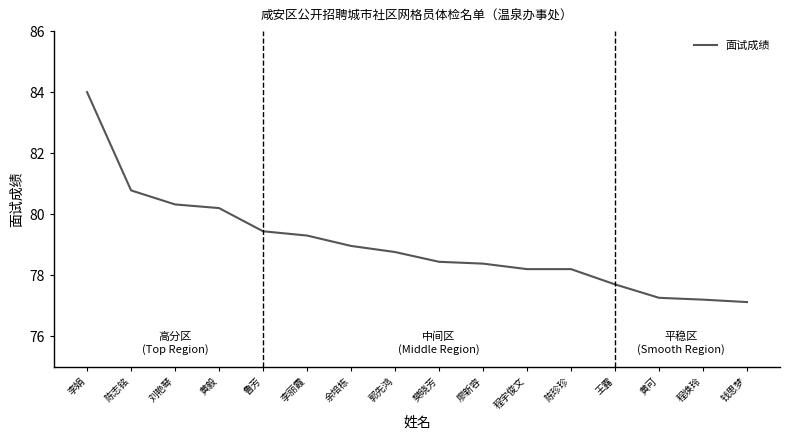

What is the change in value from 郭先鸿 to 樊晓芳?

-0.3